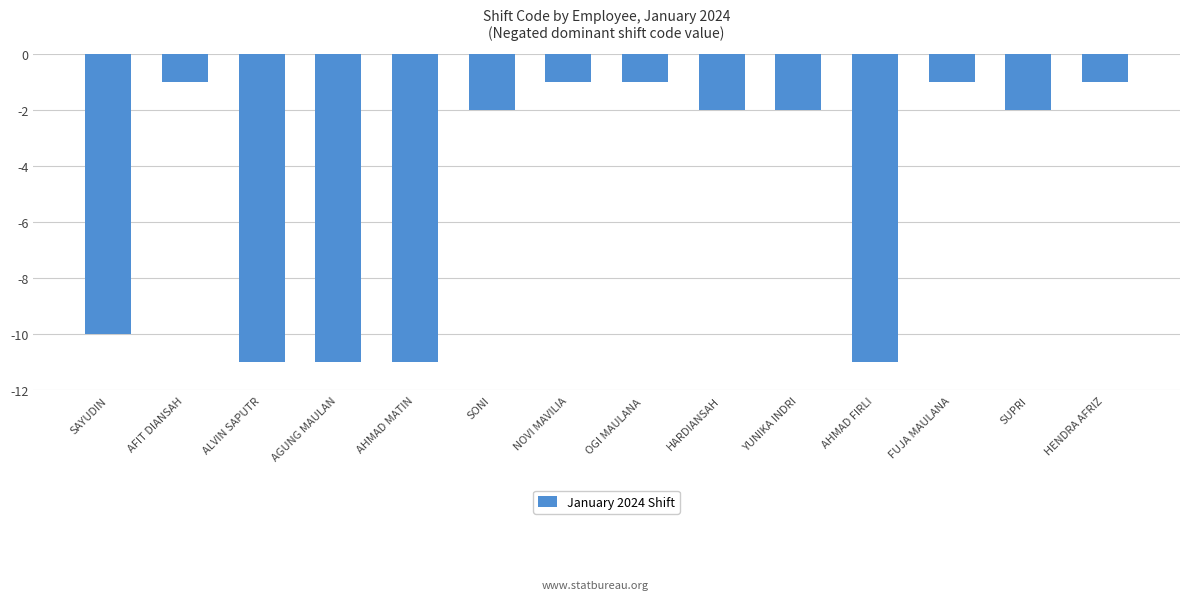

What is the value of the 11th bar from the left?

-11